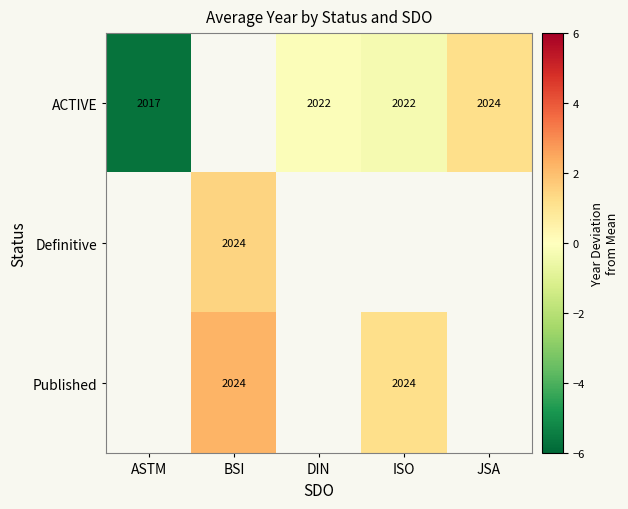

Count the Published values in the range 2 to 3.

1